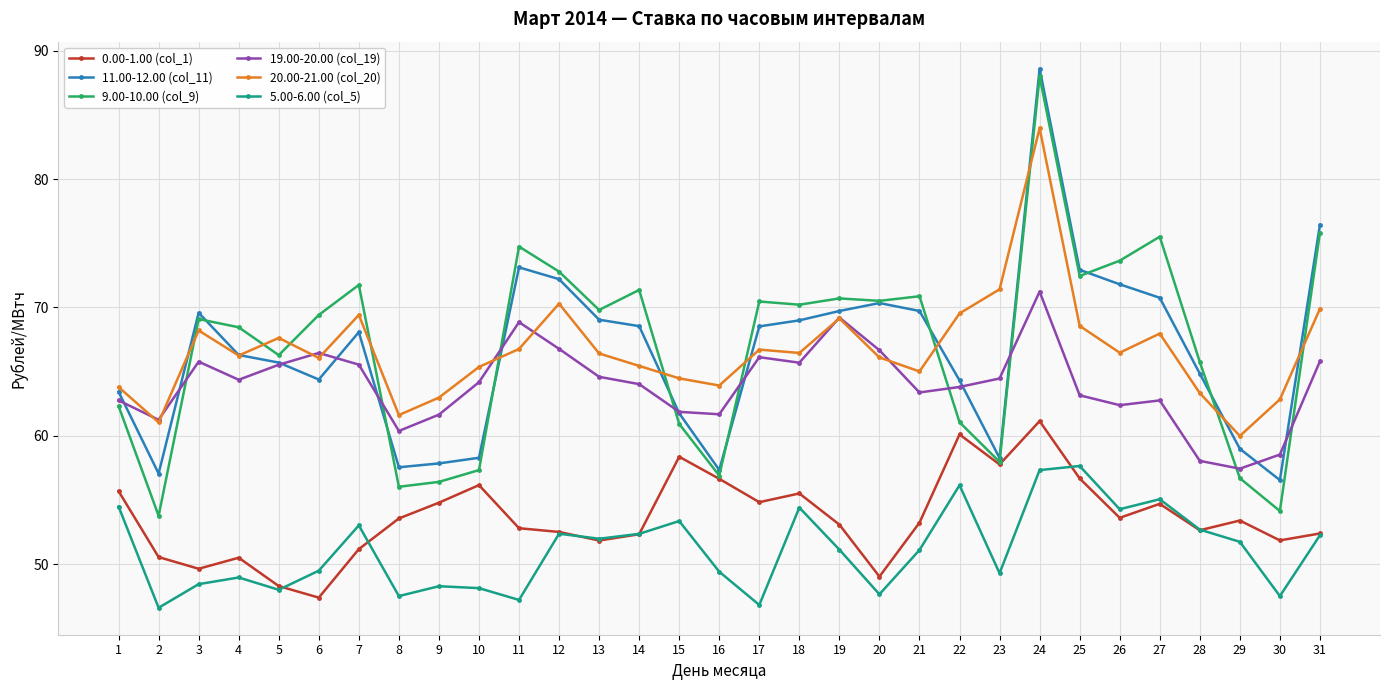

At which category does 20.00-21.00 (col_20) reach its first local valley?

2